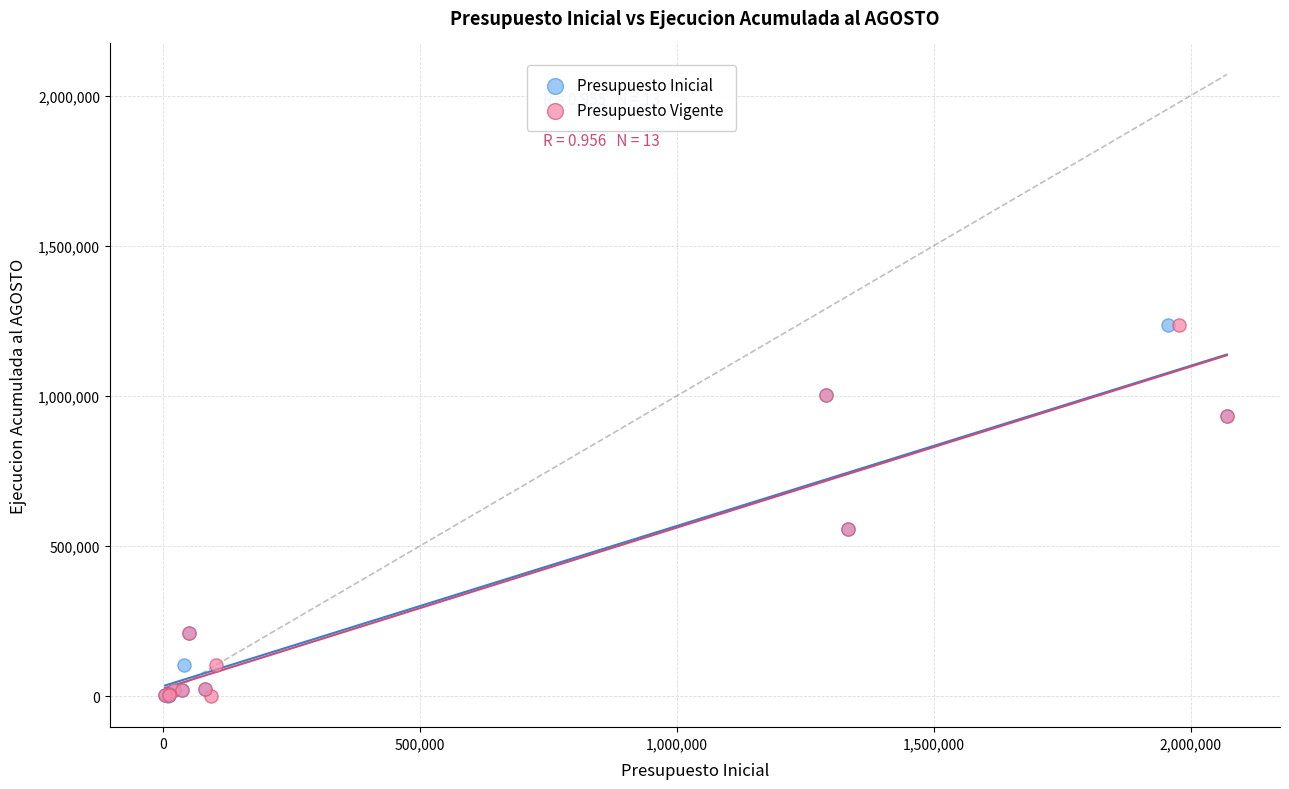

What are all the series names shown in the legend?

Presupuesto Inicial, Presupuesto Vigente